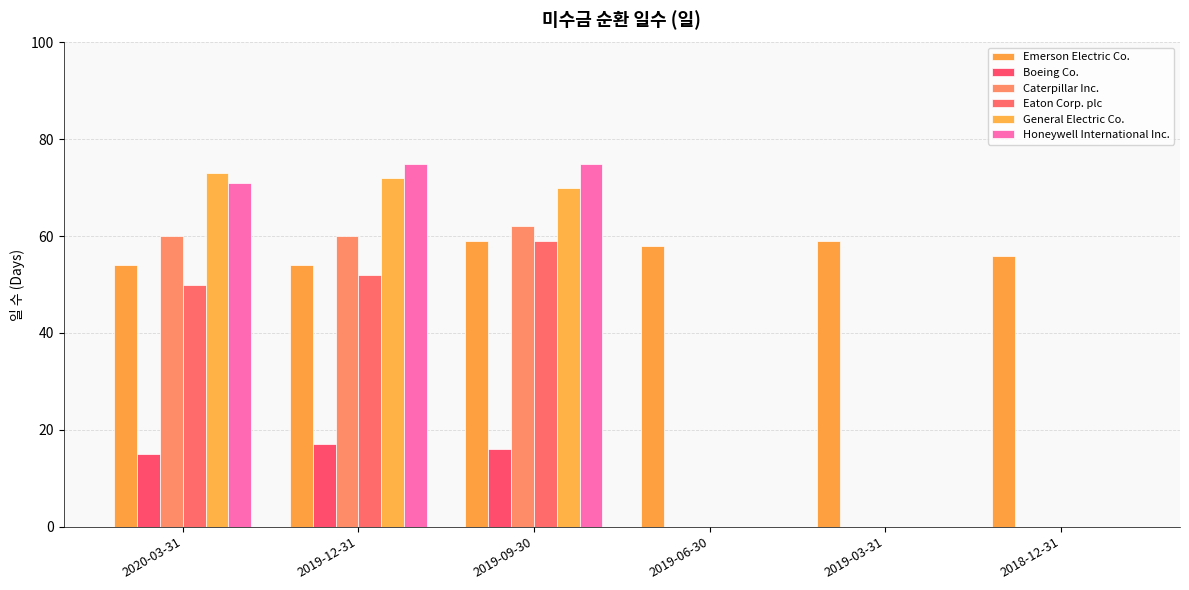

True or false: Caterpillar Inc. has a value of 101 at 2019-09-30.

False